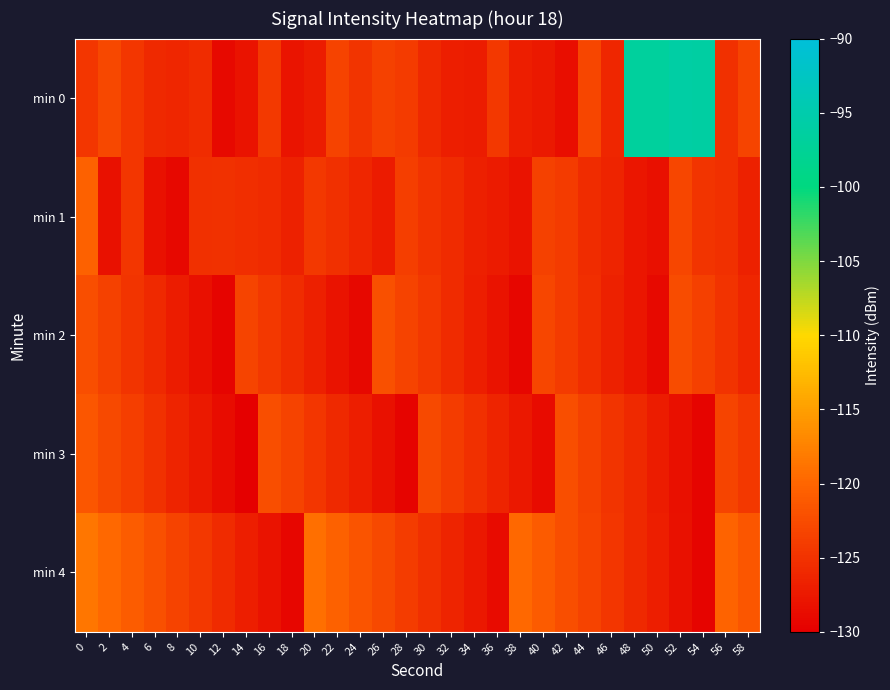

Which series has the largest total across all categories?

min 0